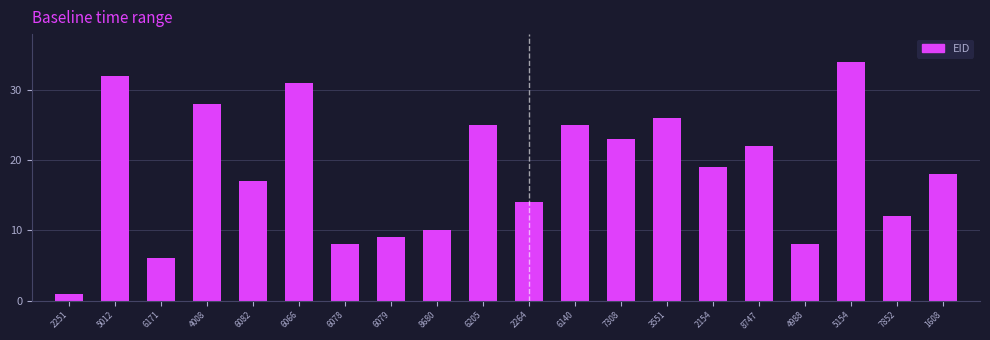

Reading left to right, transcribe all the data shown in this chart.

2251=1	5012=32	6171=6	4008=28	6082=17	6066=31	6078=8	6079=9	8680=10	6205=25	2264=14	6140=25	7308=23	3551=26	2154=19	8747=22	4988=8	5154=34	7852=12	1608=18